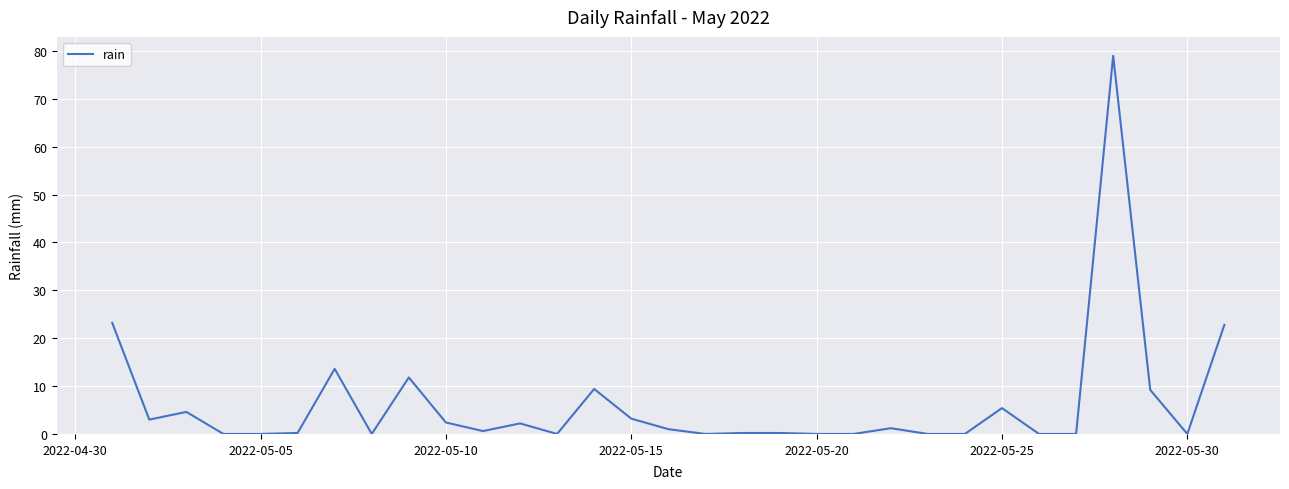

How many categories are shown in the chart?

31